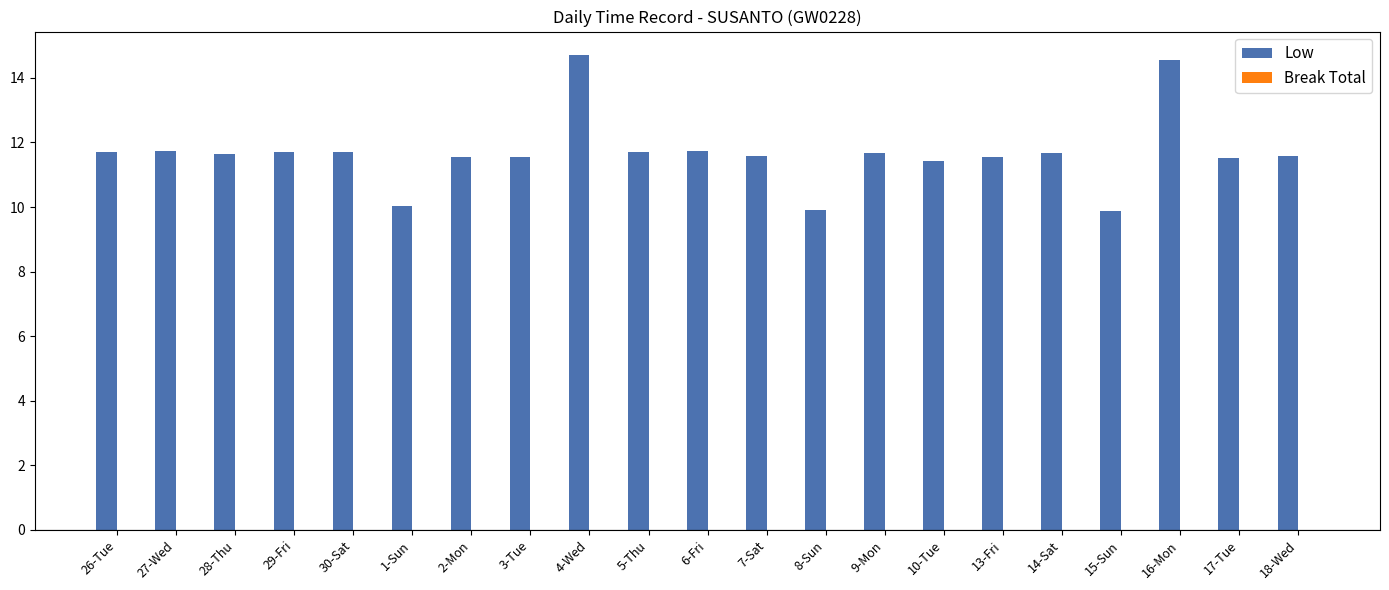

The chart shows a value of 5.6 at 13-Fri. True or false?

False